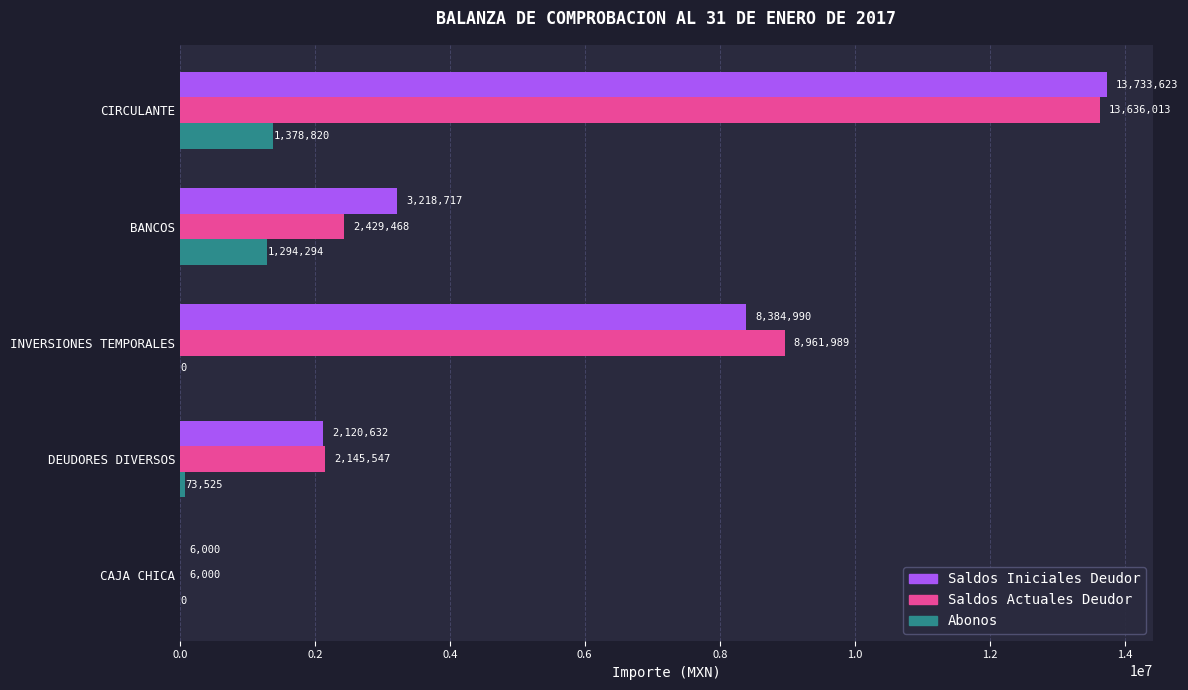

Which series changed the most between BANCOS and INVERSIONES TEMPORALES?

Saldos Actuales Deudor